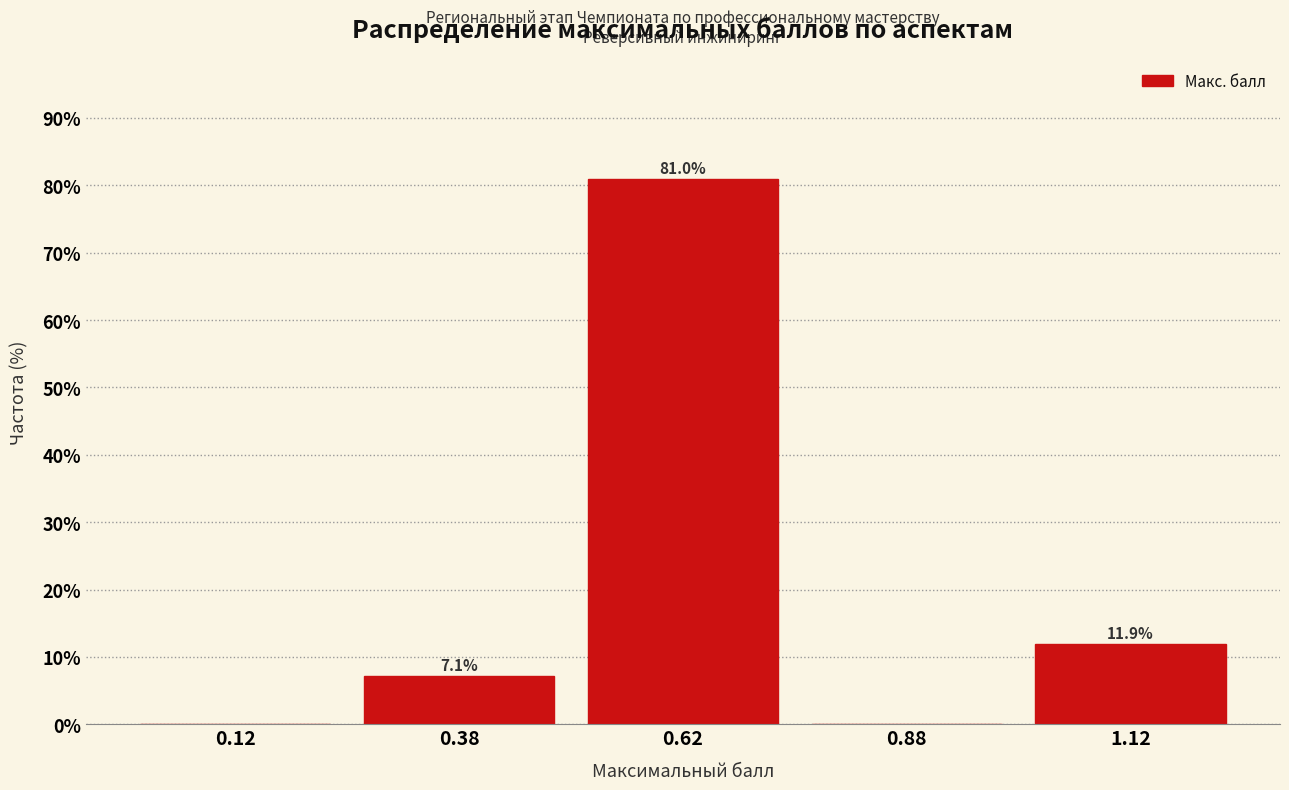

Reading left to right, what are all the values shown in this chart?

0.12=0.0	0.38=7.1	0.62=81.0	0.88=0.0	1.12=11.9